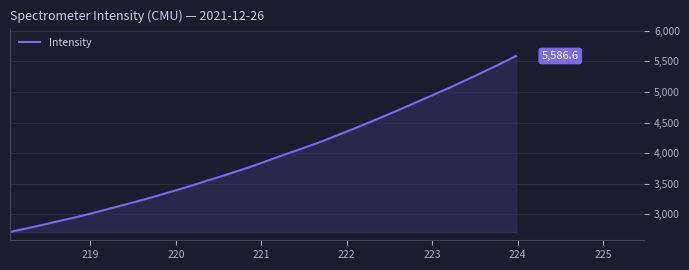

True or false: there are more than 2 points higher than both neighbors.

False